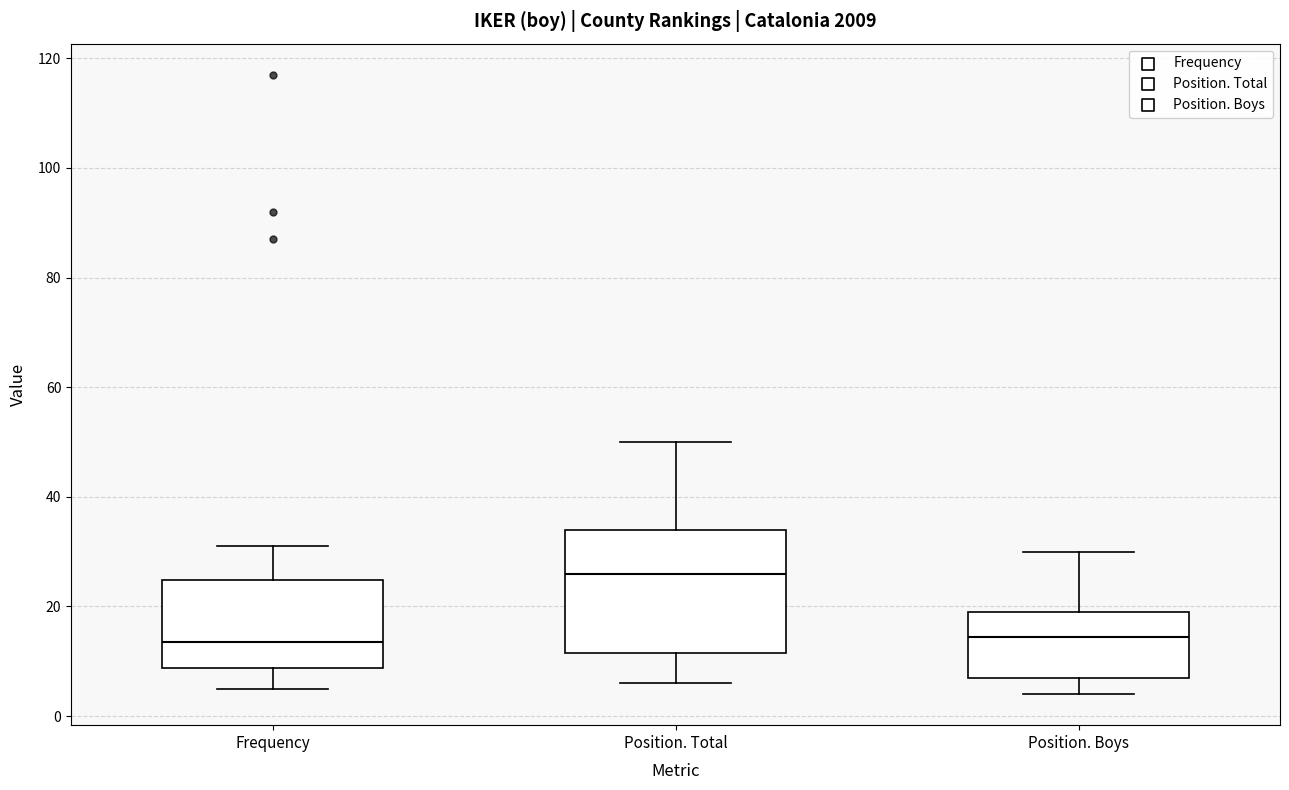

Comparing the boxes themselves (not the whiskers), which one is the tallest?

Position. Total